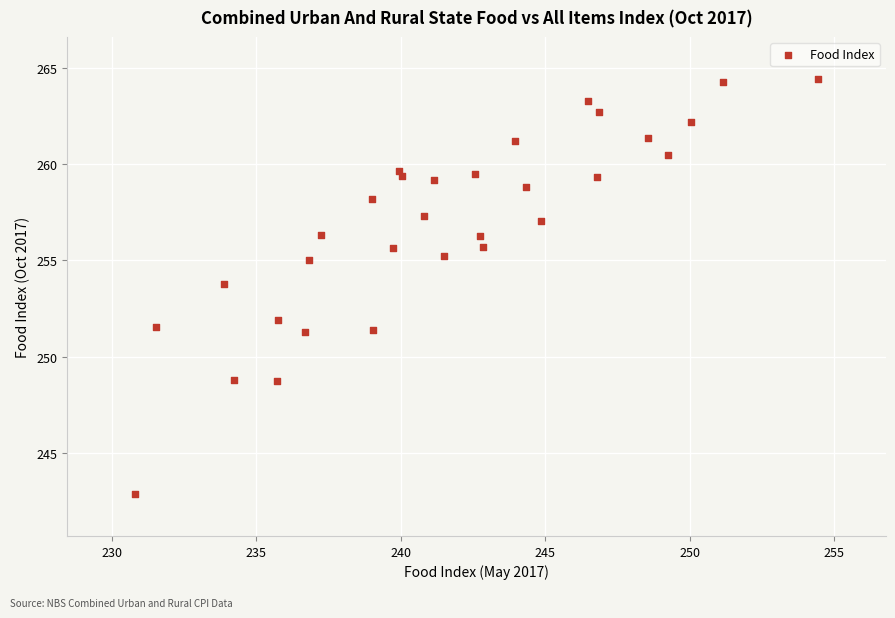

What Y value in the scatter plot is closest to 253?

253.8